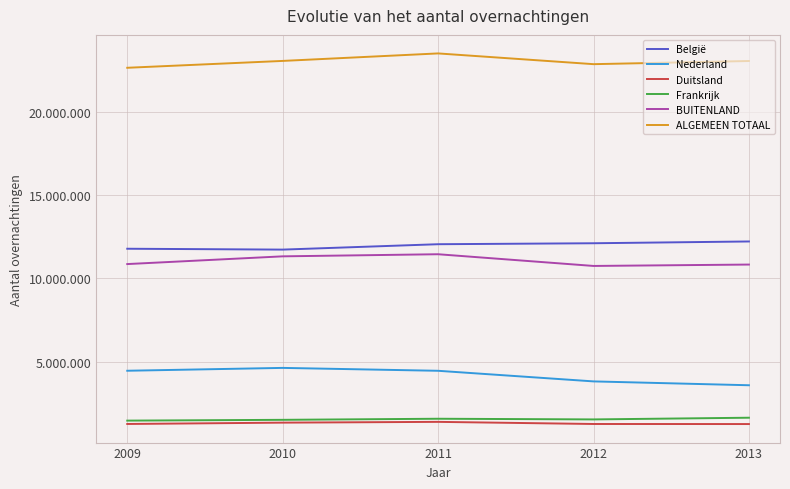

What is the sum of all België values?

59848955